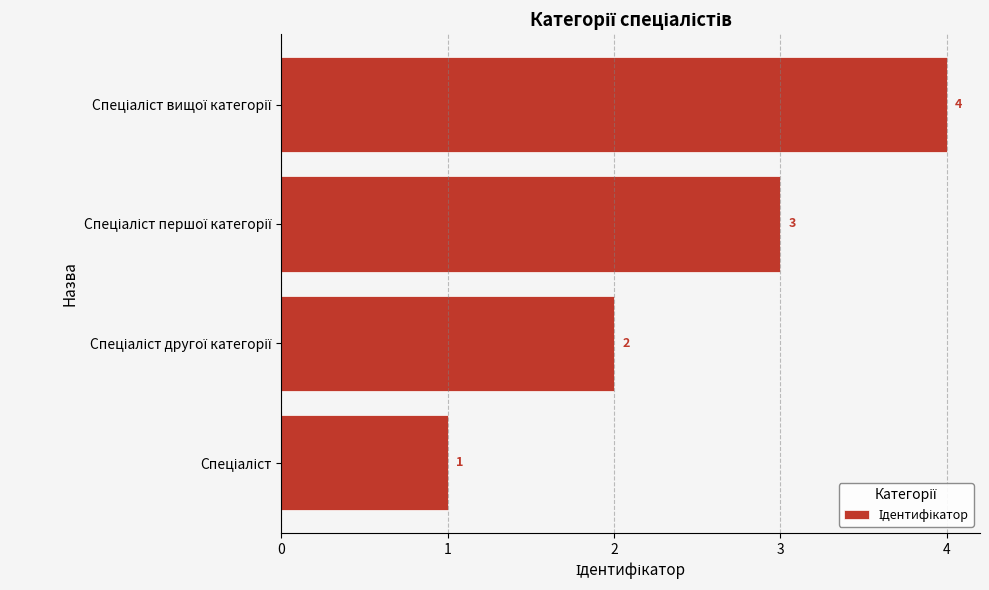

How many values are between 2 and 4?

3